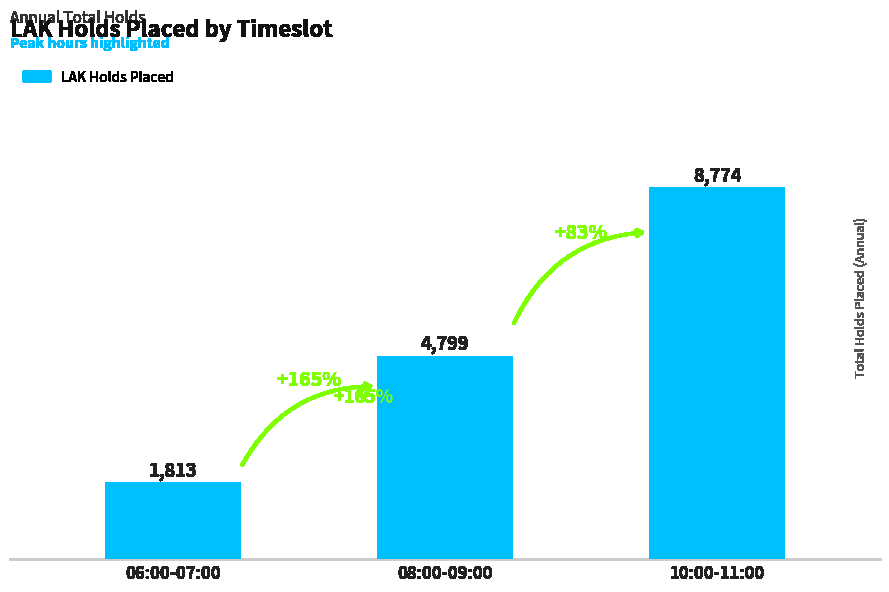

How many values are between 1813 and 8774?

3